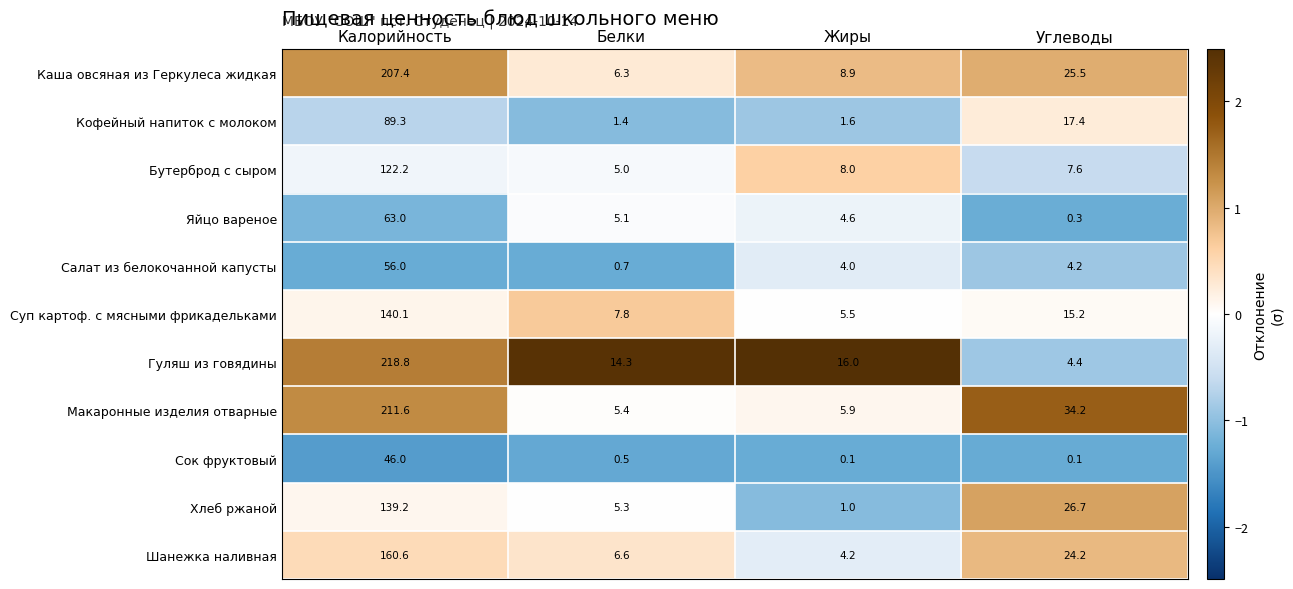

At which category does the chart reach its peak across all series?

Калорийность